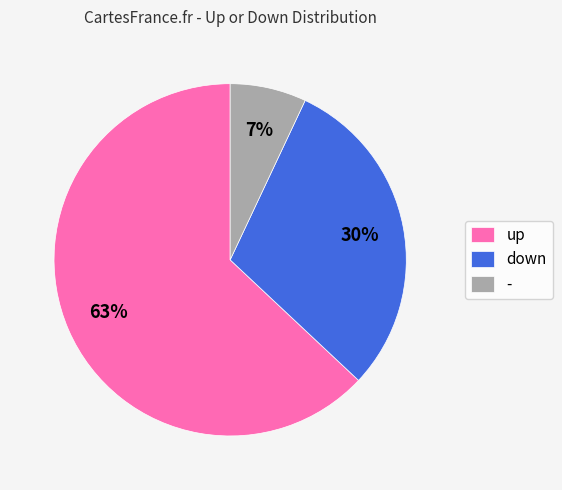

To the nearest percent, what is the difference between the largest and smallest slice percentages?

56%